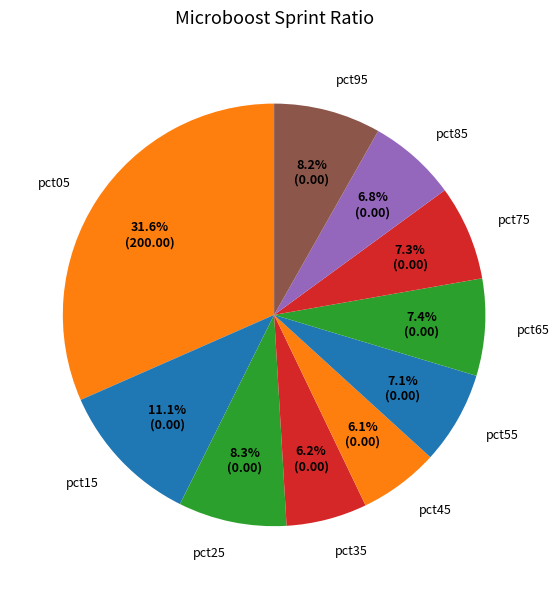

To the nearest percent, what percentage of the pie is pct95?

8%